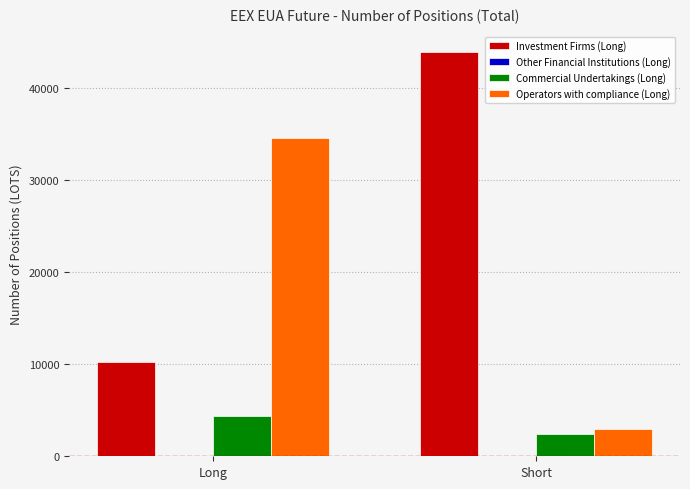

Read the Operators with compliance (Long) value at Long.

34626.0